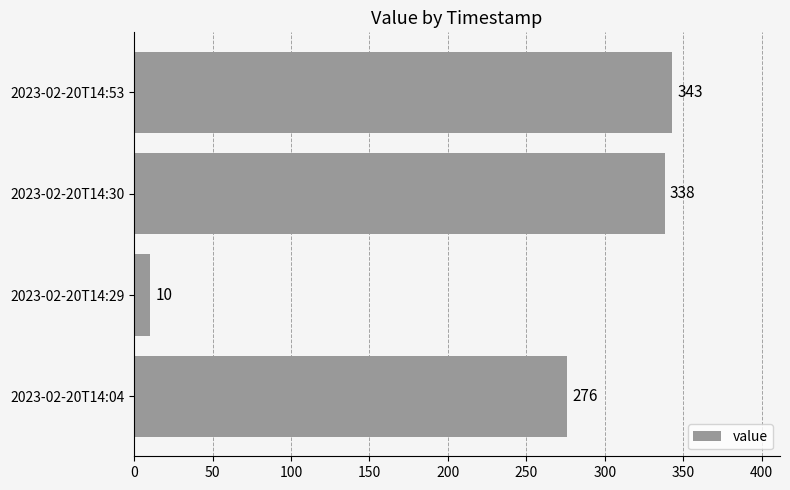

What is the difference between the values at 2023-02-20T14:30 and 2023-02-20T14:04?

62